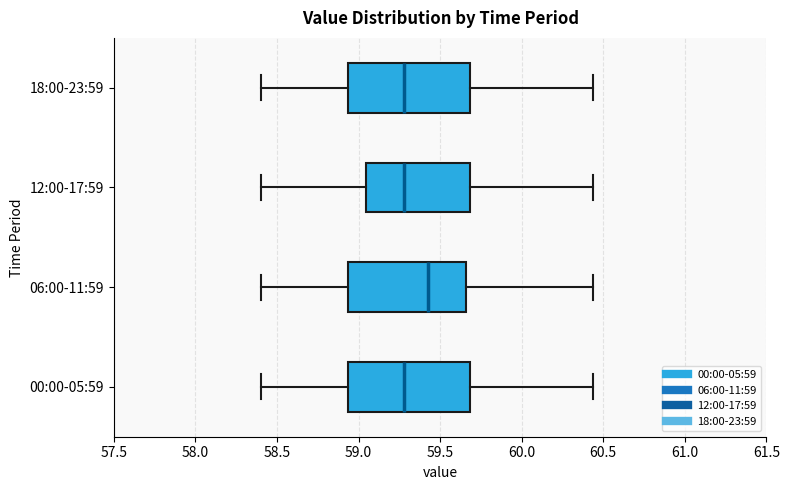

Reading bottom to top, read every box against the x-axis: the position of its median line, the range the box covers, and the ends of its whiskers. The values are not printed on the chart, so give them approximately, as read against the axis.

00:00-05:59: median 59.30, box 58.95 to 59.70, whiskers 58.40 to 60.45
06:00-11:59: median 59.45, box 58.95 to 59.65, whiskers 58.40 to 60.45
12:00-17:59: median 59.30, box 59.05 to 59.70, whiskers 58.40 to 60.45
18:00-23:59: median 59.30, box 58.95 to 59.70, whiskers 58.40 to 60.45